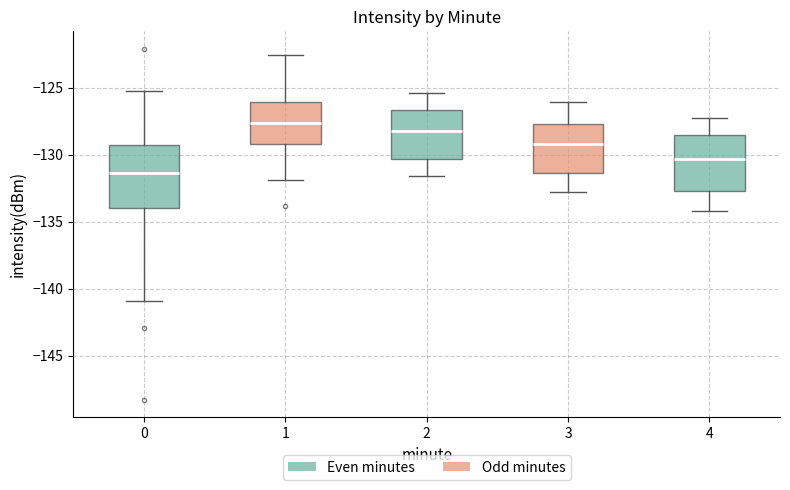

Reading left to right, transcribe this box plot: for each box, give where its median line is, the range the box spans, and where its two whiskers end, as read against the y-axis. The values are not printed on the chart, so give them approximately, as read against the axis.

0: median -131.5, box -134.0 to -129.5, whiskers -141.0 to -125.0
1: median -127.5, box -129.0 to -126.0, whiskers -132.0 to -122.5
2: median -128.0, box -130.5 to -126.5, whiskers -131.5 to -125.5
3: median -129.0, box -131.5 to -127.5, whiskers -133.0 to -126.0
4: median -130.5, box -132.5 to -128.5, whiskers -134.0 to -127.5